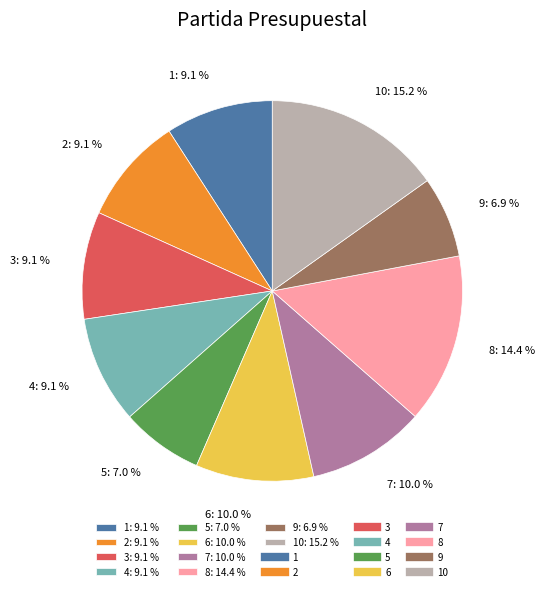

How many segments does this pie chart have?

10